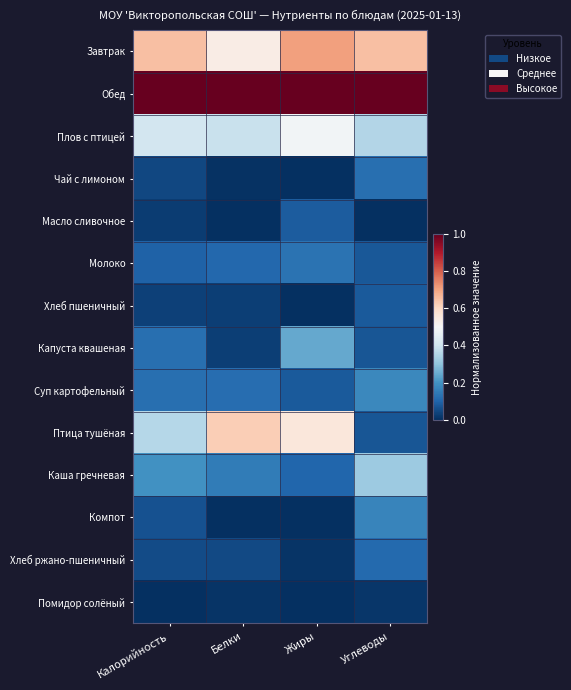

Which category has the highest value across all series?

Калорийность